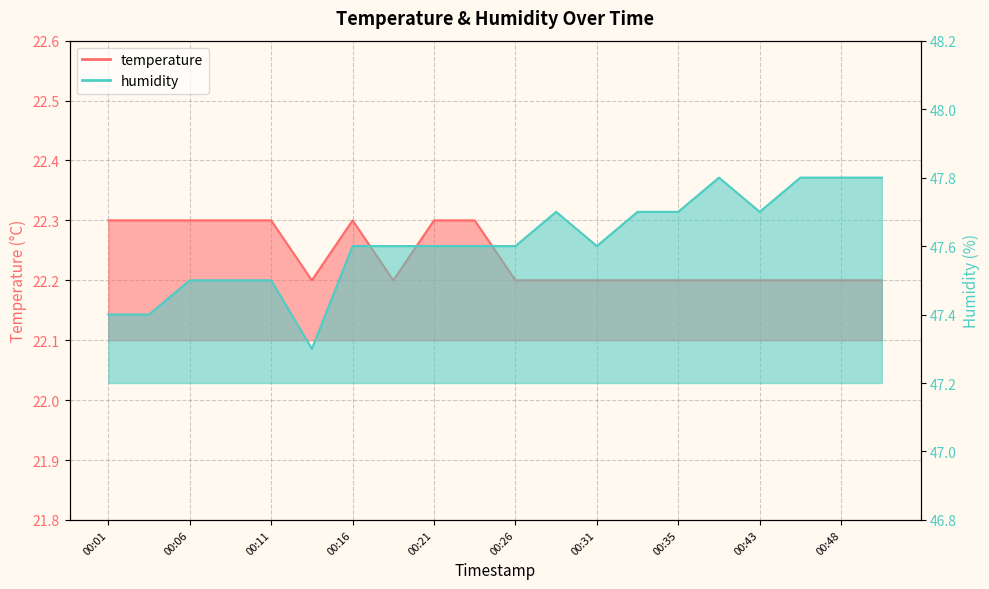

In humidity, how many points are higher than both neighbors (excluding endpoints)?

2